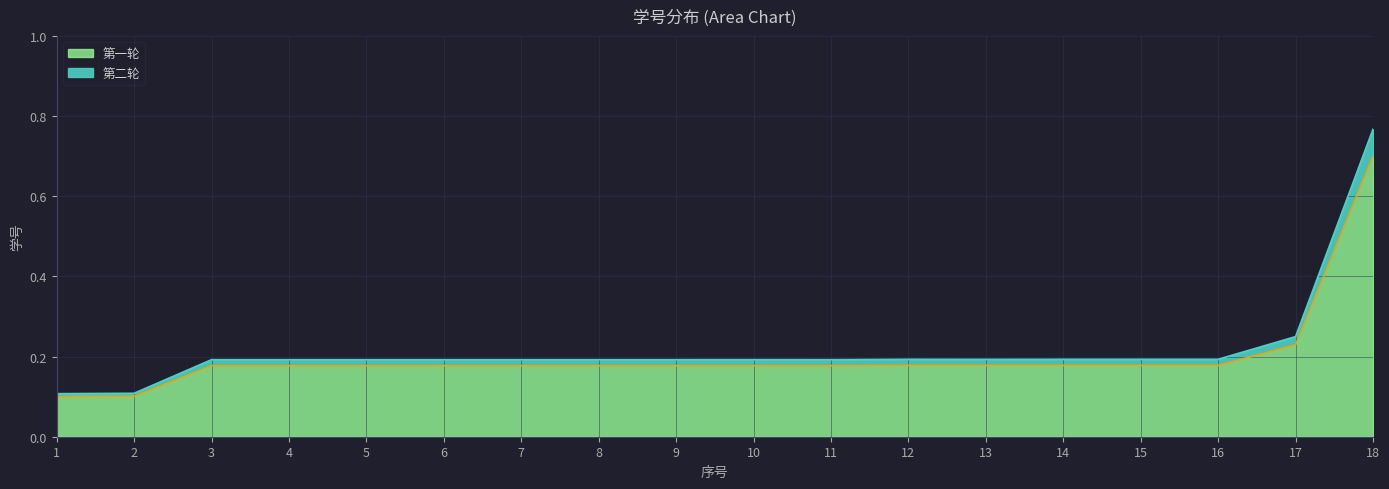

How many lines are shown in the chart?

2